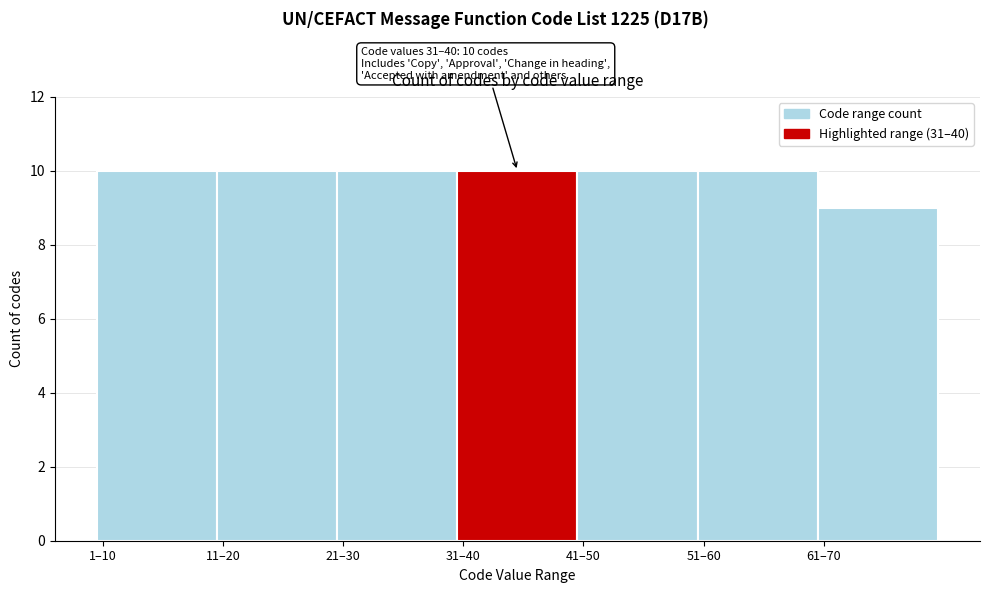

Reading left to right, what are all the values shown in this chart?

10	10	10	10	10	10	9